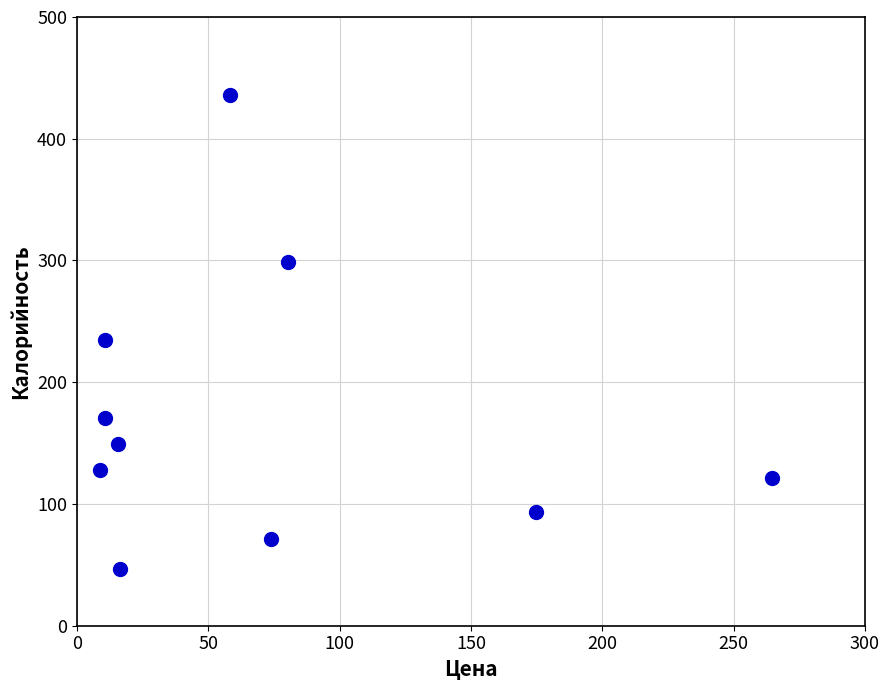

What is the average X value?

71.5